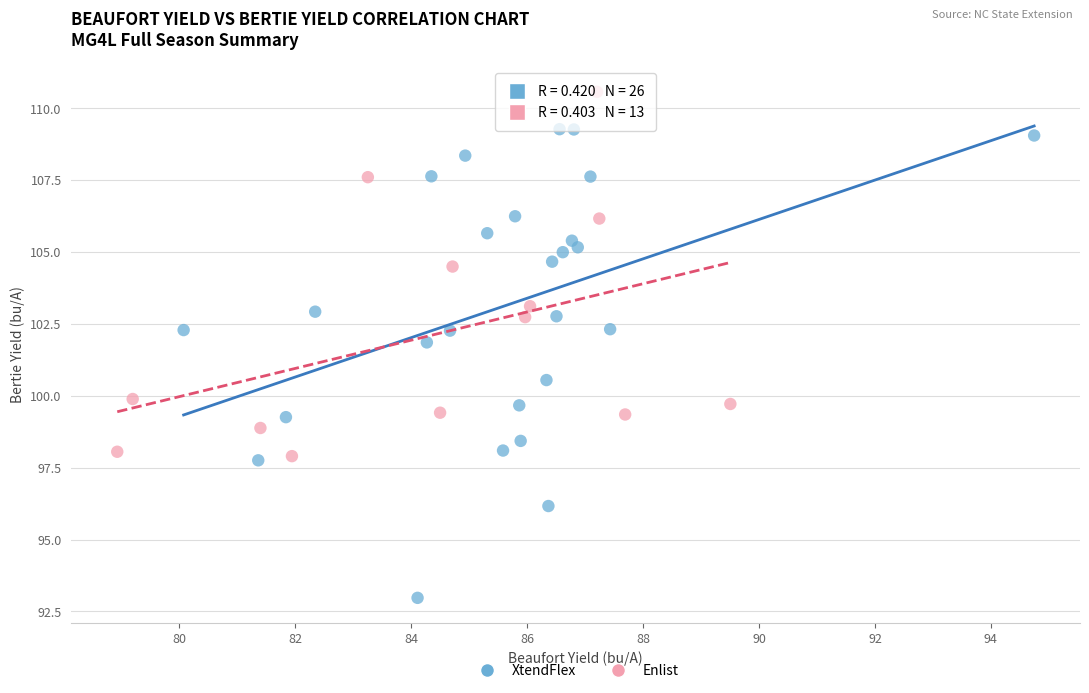

Which series contains the highest Y value?

Enlist